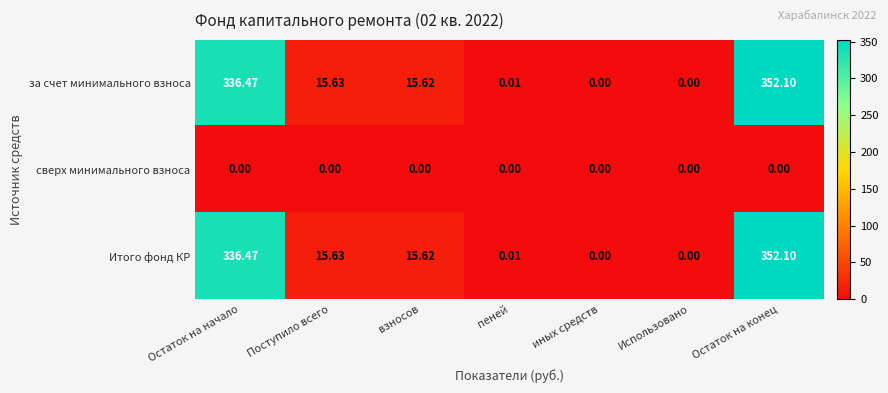

Which category has the highest value across all series?

Остаток на конец